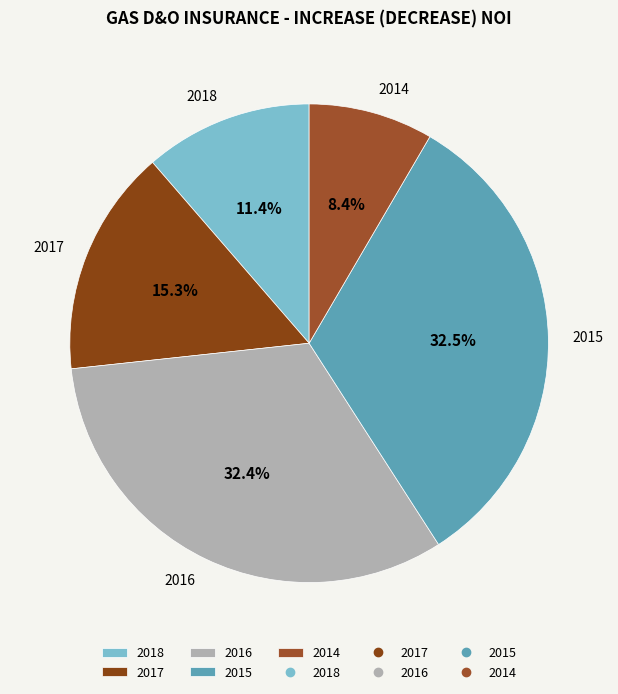

Is it true that 2016 is 32% of the pie?

True